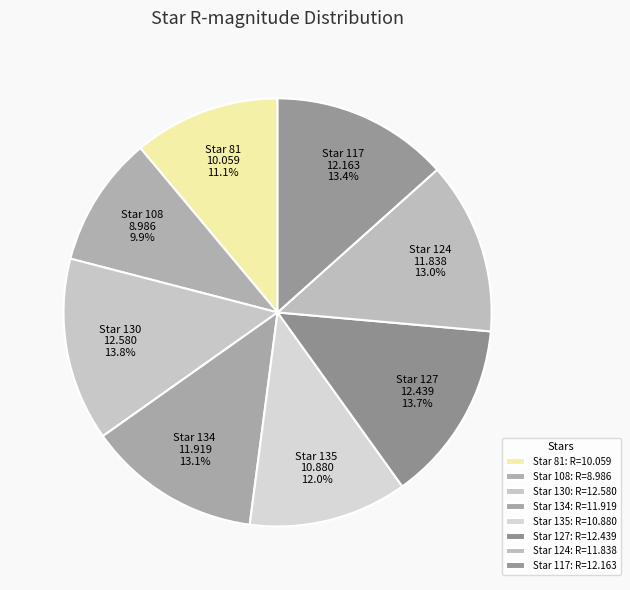

Count the number of slices in the pie.

8